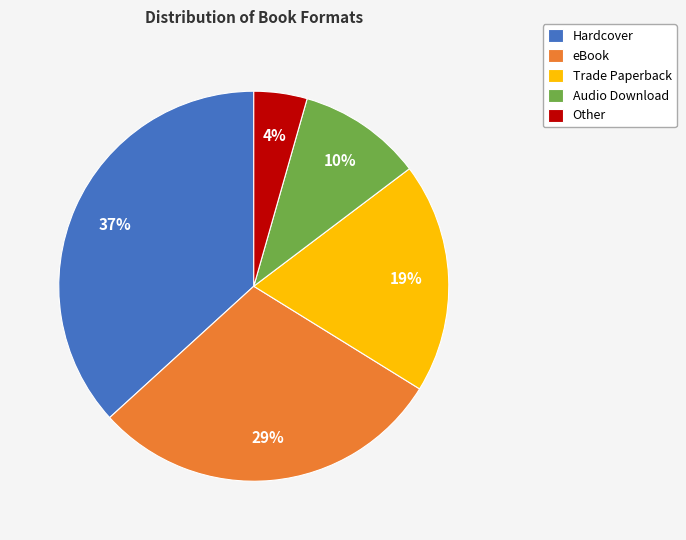

What is the largest slice in the pie chart?

Hardcover